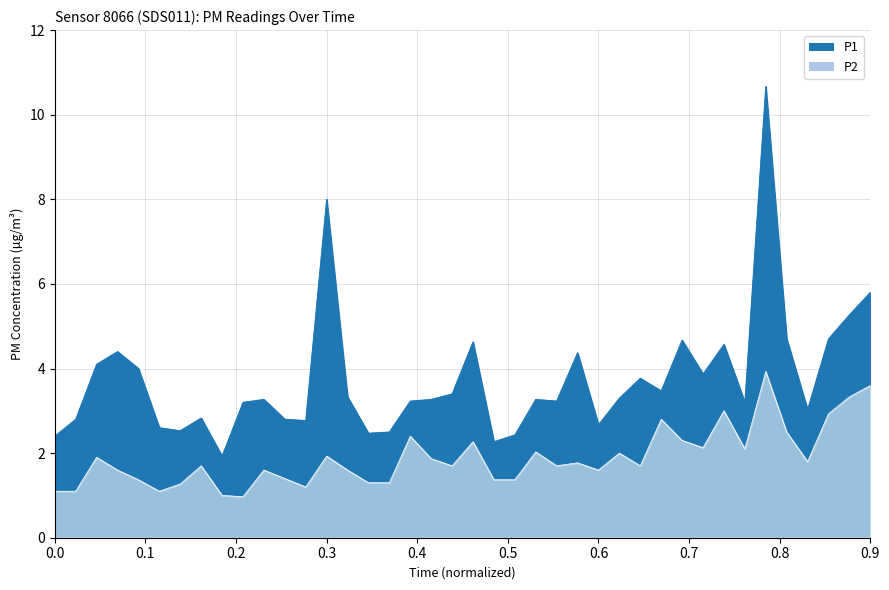

Reading left to right, what are all the values shown in this chart?

P1: 2.4	2.8	4.1	4.4	4.0	2.6	2.5	2.8	1.9	3.2	3.3	2.8	2.8	8.0	3.3	2.5	2.5	3.2	3.3	3.4	4.6	2.3	2.4	3.3	3.2	4.4	2.7	3.3	3.8	3.5	4.7	3.9	4.6	3.2	10.7	4.7	3.0	4.7	5.3	5.8
P2: 1.1	1.1	1.9	1.6	1.4	1.1	1.3	1.7	1.0	1.0	1.6	1.4	1.2	1.9	1.6	1.3	1.3	2.4	1.9	1.7	2.3	1.4	1.4	2.0	1.7	1.8	1.6	2.0	1.7	2.8	2.3	2.1	3.0	2.1	3.9	2.5	1.8	2.9	3.3	3.6